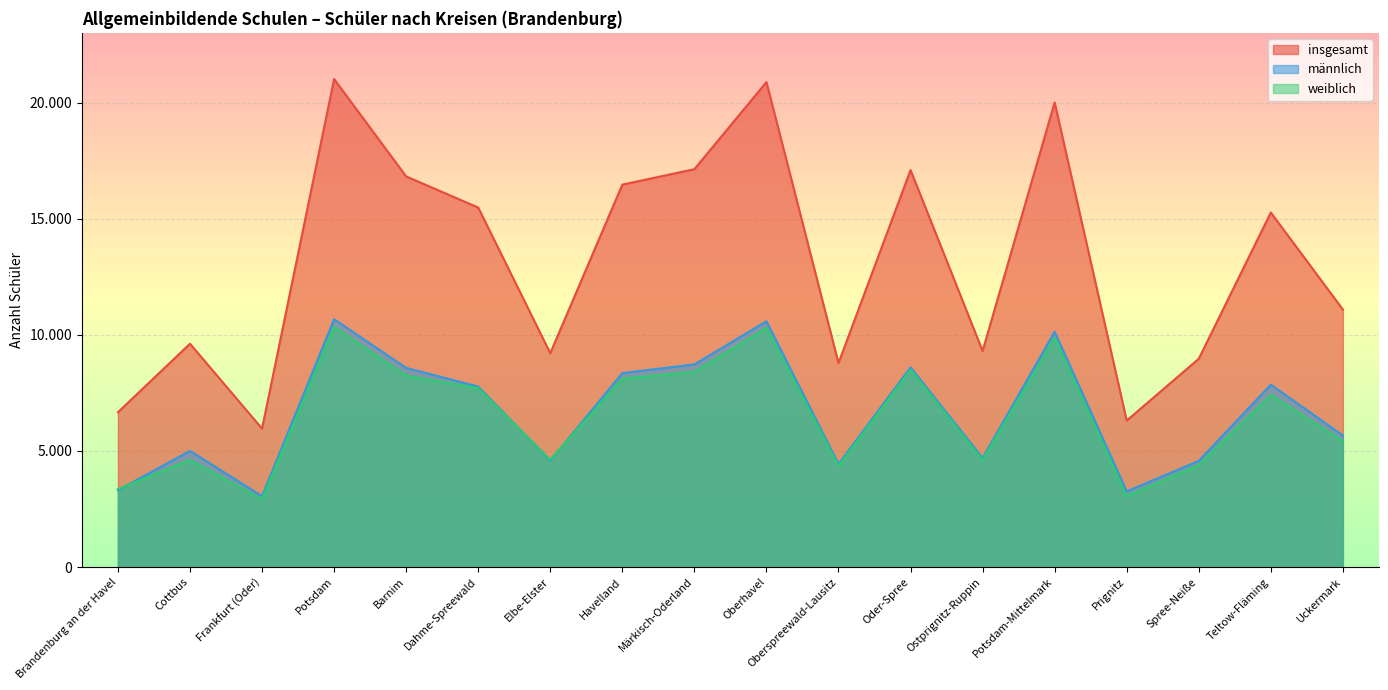

How many intersections are there between weiblich and männlich?

3